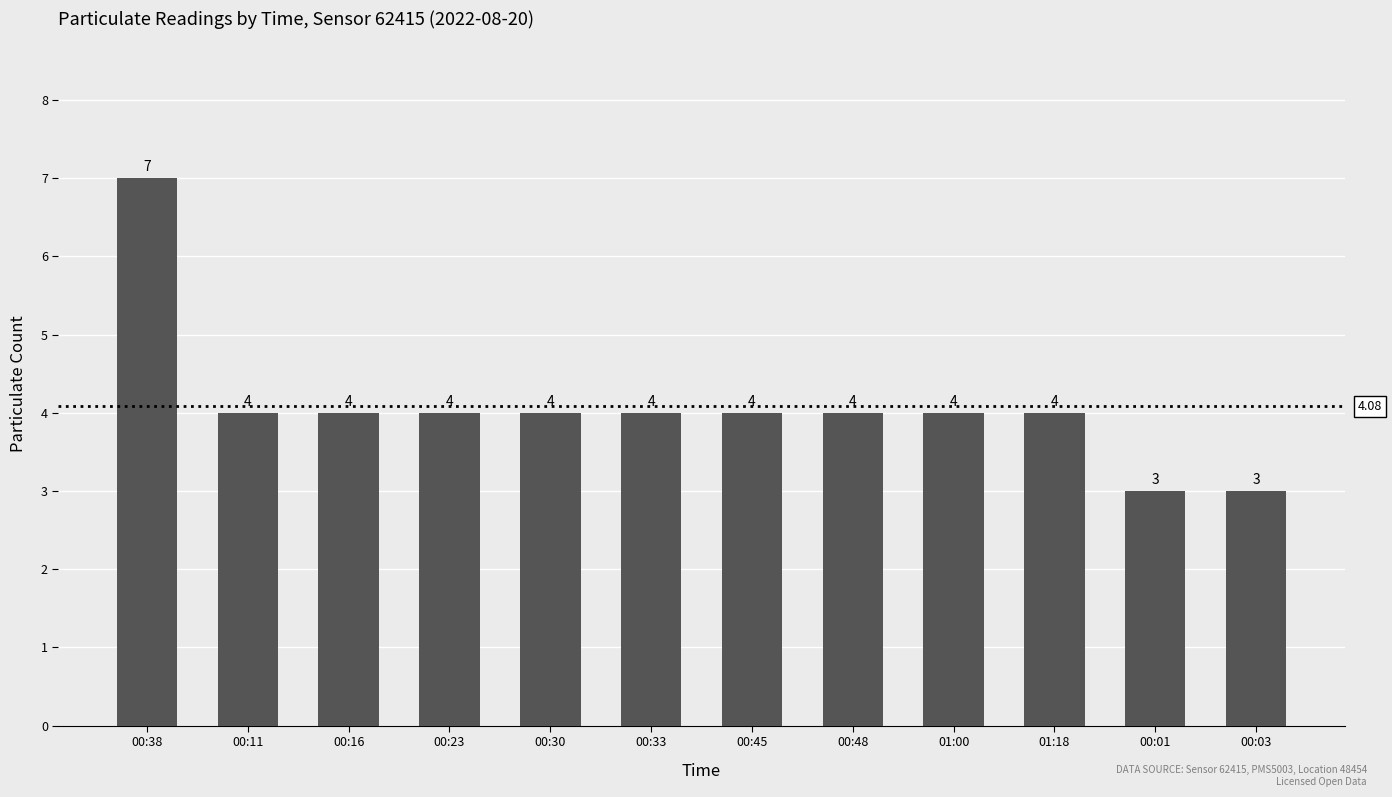

What is the difference between the second highest and minimum values?

1